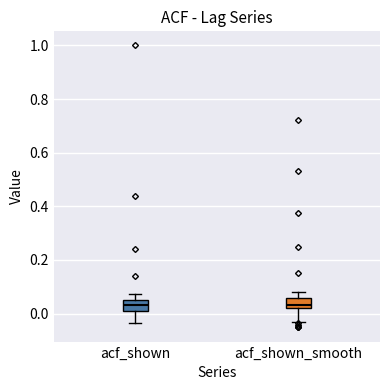

Reading left to right, read every box against the y-axis: the position of its median line, the range the box covers, and the ends of its whiskers. The values are not printed on the chart, so give them approximately, as read against the axis.

acf_shown: median 0.04, box 0.00 to 0.06, whiskers -0.04 to 0.08
acf_shown_smooth: median 0.04, box 0.02 to 0.06, whiskers -0.02 to 0.08